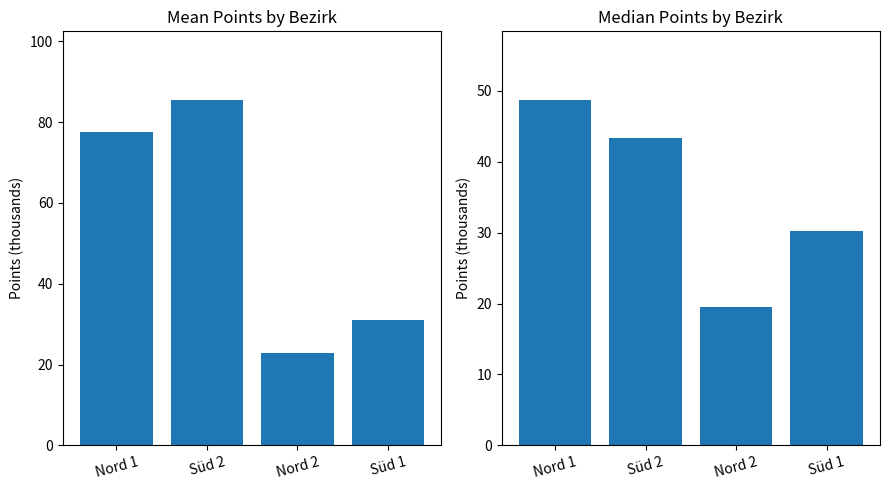

What is the label of the 4th bar from the right?

Nord 1